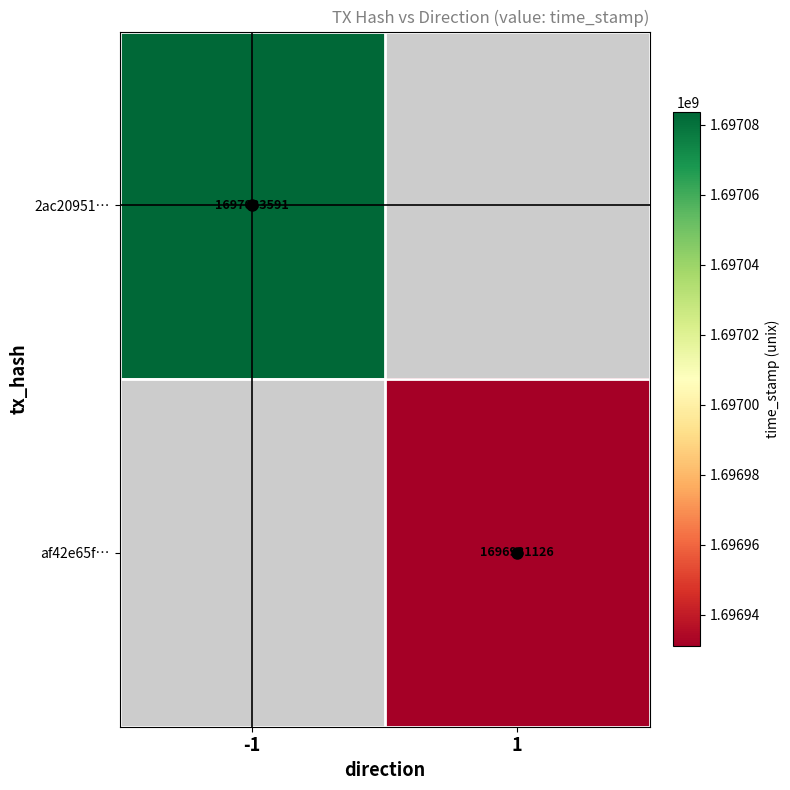

True or false: 2ac20951… has a value of 399880033.6 at -1.

False